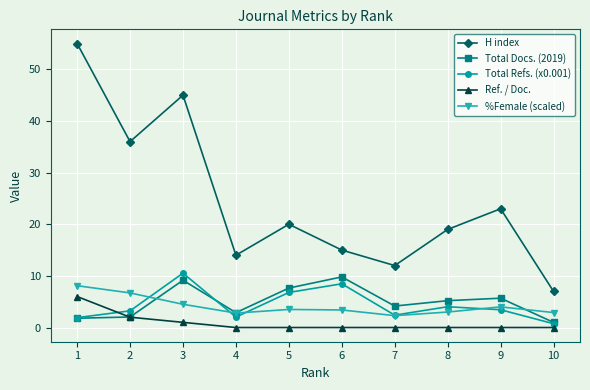

Is the value of %Female (scaled) at 8 greater than the value of H index at 3?

No